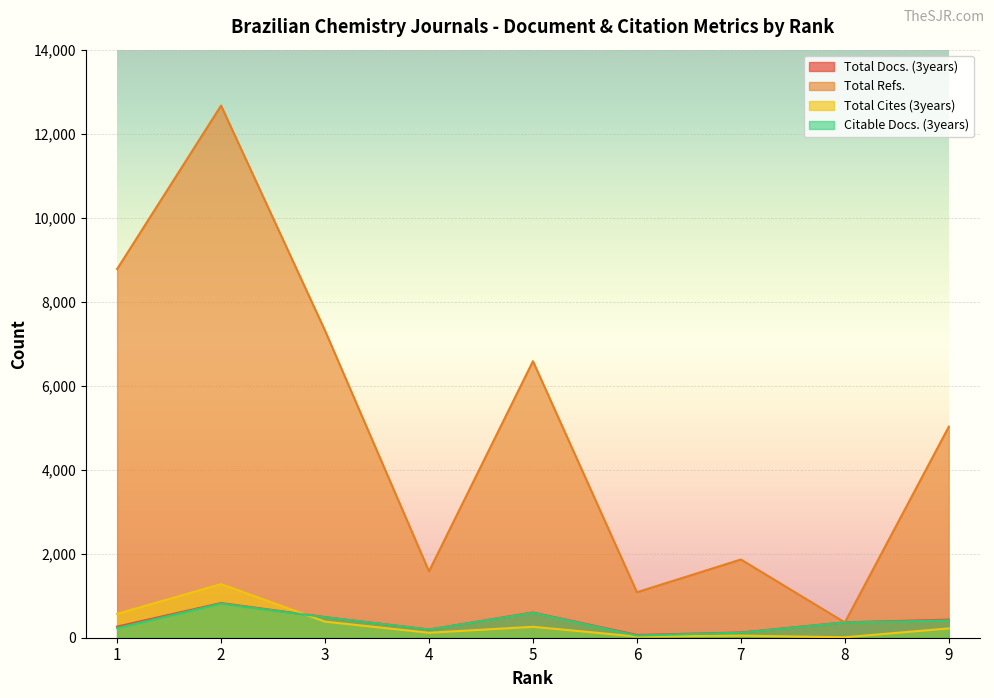

Reading right to left, what are all the values shown in this chart?

Total Docs. (3years): 430	367	124	66	601	195	490	826	265
Total Refs.: 5024	364	1862	1083	6584	1581	7311	12669	8777
Total Cites (3years): 221	11	50	28	260	118	383	1276	569
Citable Docs. (3years): 410	363	120	52	594	195	488	814	229